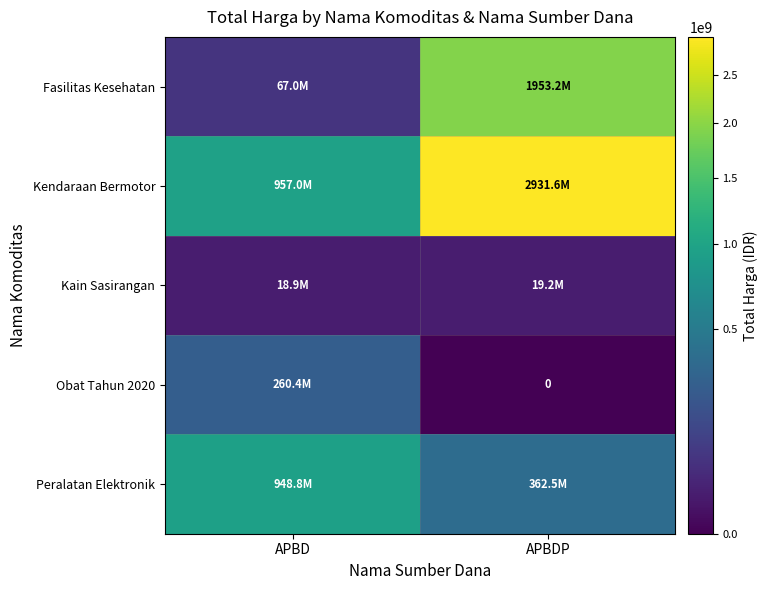

At which category is the sum across all series the highest?

APBDP